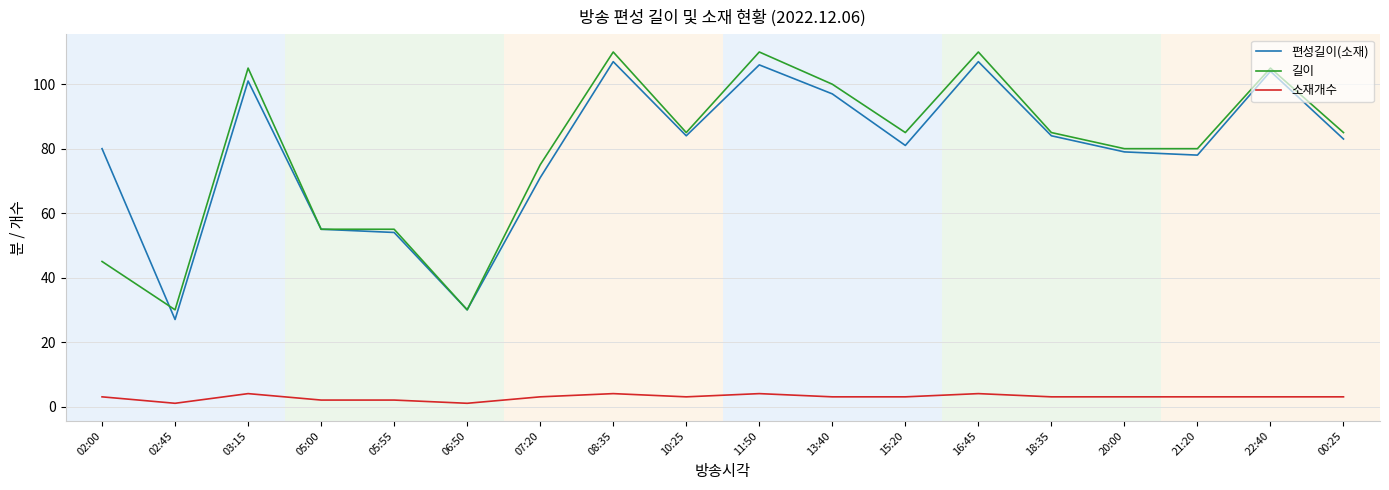

What are all the series names shown in the legend?

편성길이(소재), 길이, 소재개수